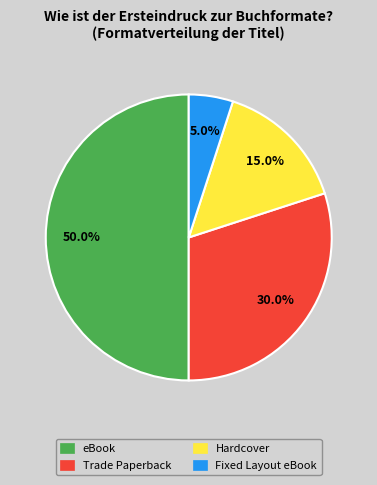

To the nearest percent, what percentage of the pie is Hardcover?

15%